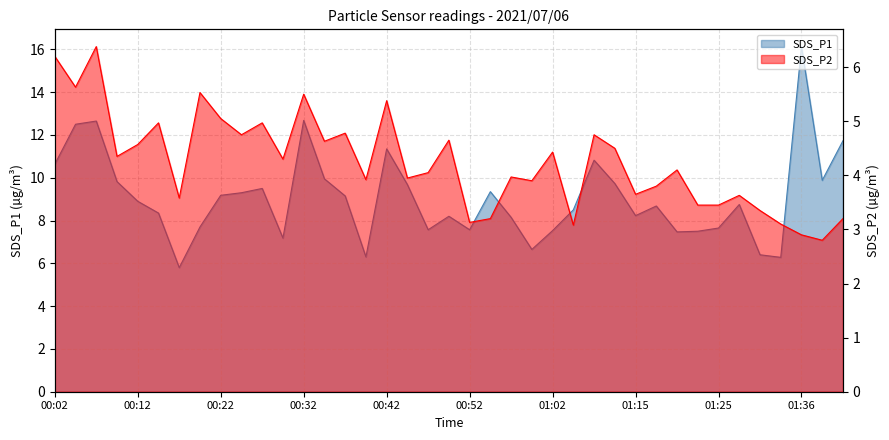

Reading left to right, list all the values displayed in this chart.

SDS_P1: 00:02=10.6	00:04=12.5	00:07=12.7	00:09=9.8	00:12=8.9	00:14=8.3	00:17=5.8	00:19=7.7	00:22=9.2	00:24=9.3	00:27=9.5	00:29=7.2	00:32=12.7	00:34=9.9	00:37=9.2	00:39=6.3	00:42=11.3	00:44=9.7	00:47=7.6	00:49=8.2	00:52=7.6	00:54=9.3	00:57=8.2	00:59=6.7	01:02=7.5	01:04=8.5	01:07=10.8	01:09=9.7	01:15=8.2	01:17=8.7	01:20=7.5	01:23=7.5	01:25=7.7	01:28=8.8	01:31=6.4	01:33=6.3	01:36=16.1	01:38=9.9	01:41=11.7
SDS_P2: 00:02=6.2	00:04=5.6	00:07=6.4	00:09=4.3	00:12=4.6	00:14=5.0	00:17=3.6	00:19=5.5	00:22=5.0	00:24=4.8	00:27=5.0	00:29=4.3	00:32=5.5	00:34=4.6	00:37=4.8	00:39=3.9	00:42=5.4	00:44=4.0	00:47=4.0	00:49=4.7	00:52=3.1	00:54=3.2	00:57=4.0	00:59=3.9	01:02=4.4	01:04=3.1	01:07=4.8	01:09=4.5	01:15=3.6	01:17=3.8	01:20=4.1	01:23=3.5	01:25=3.5	01:28=3.6	01:31=3.4	01:33=3.1	01:36=2.9	01:38=2.8	01:41=3.2